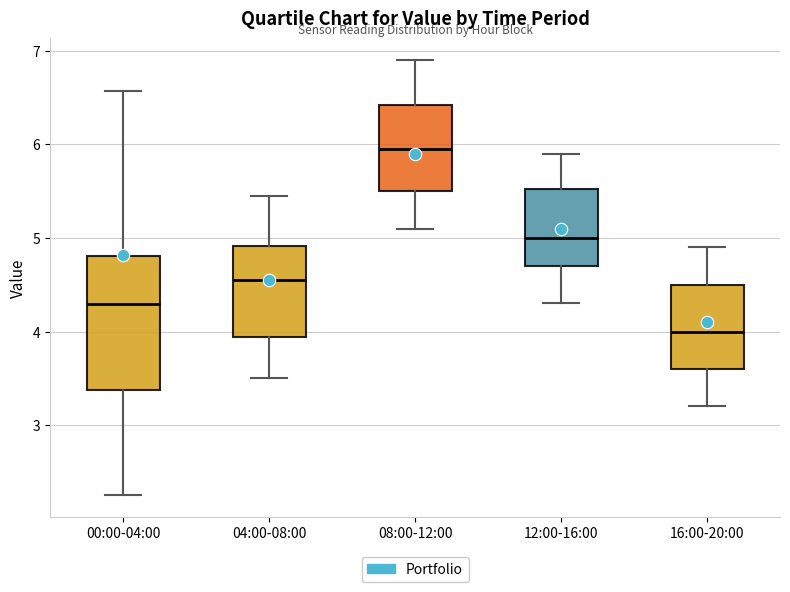

Where is the lower edge of the box for 00:00-04:00 on the y-axis? The values are not printed on the chart, so give them approximately, as read against the axis.

3.4